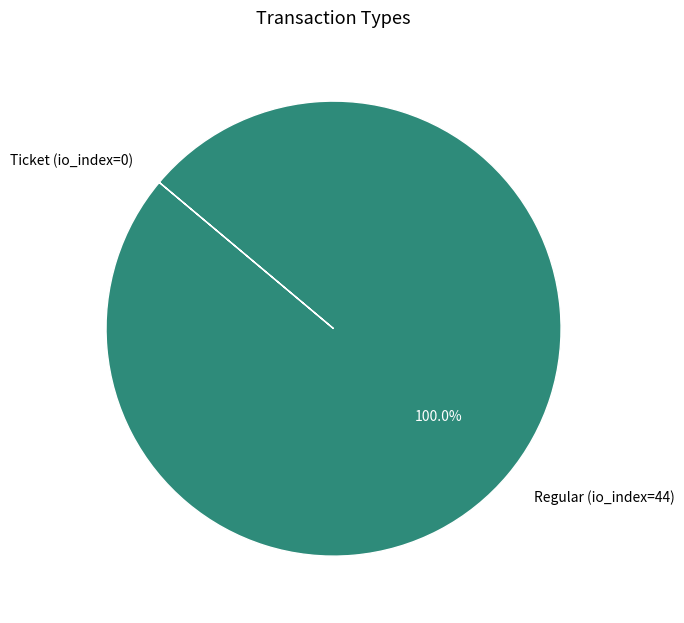

Which category has the biggest portion of the pie?

Regular (io_index=44)